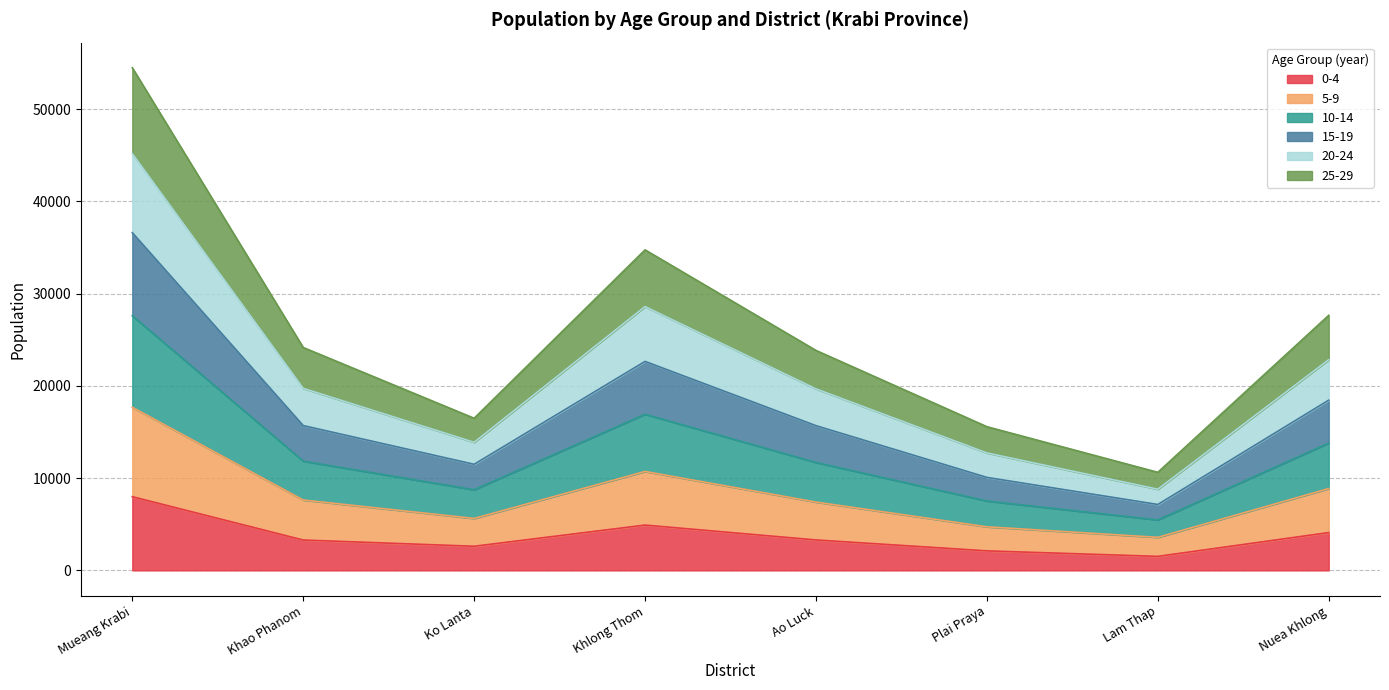

The value of 0-4 at Khlong Thom is 4911. True or false?

True